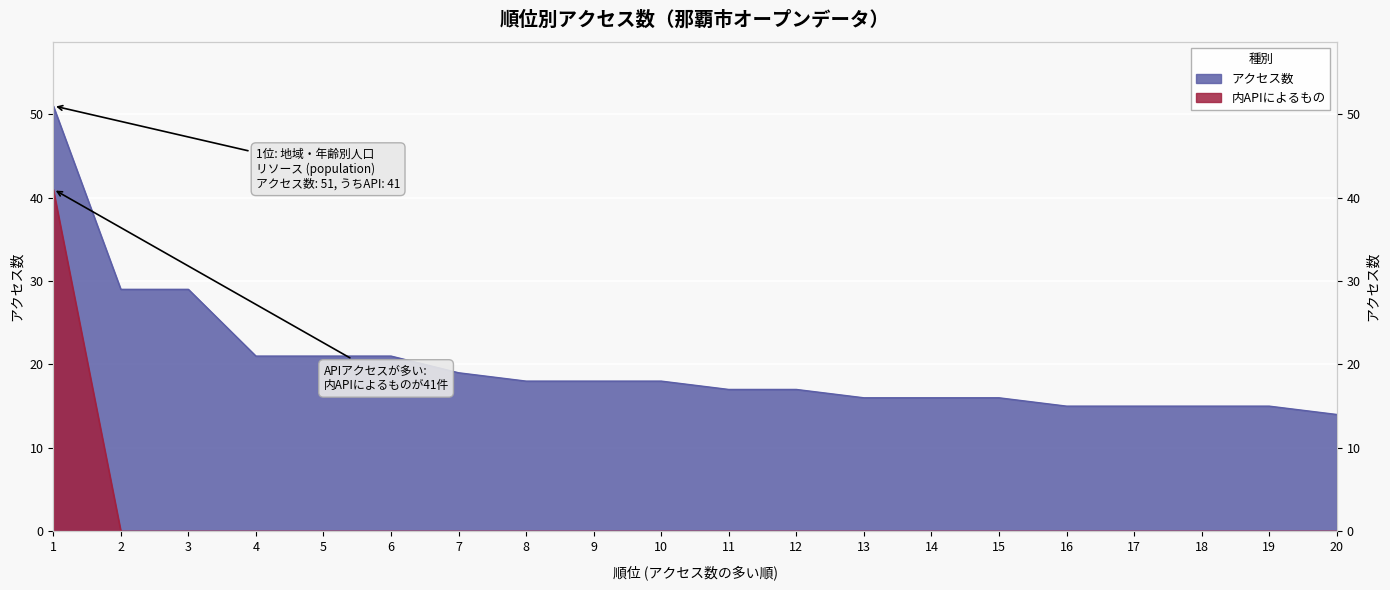

Between 15 and 13, which is larger?

15